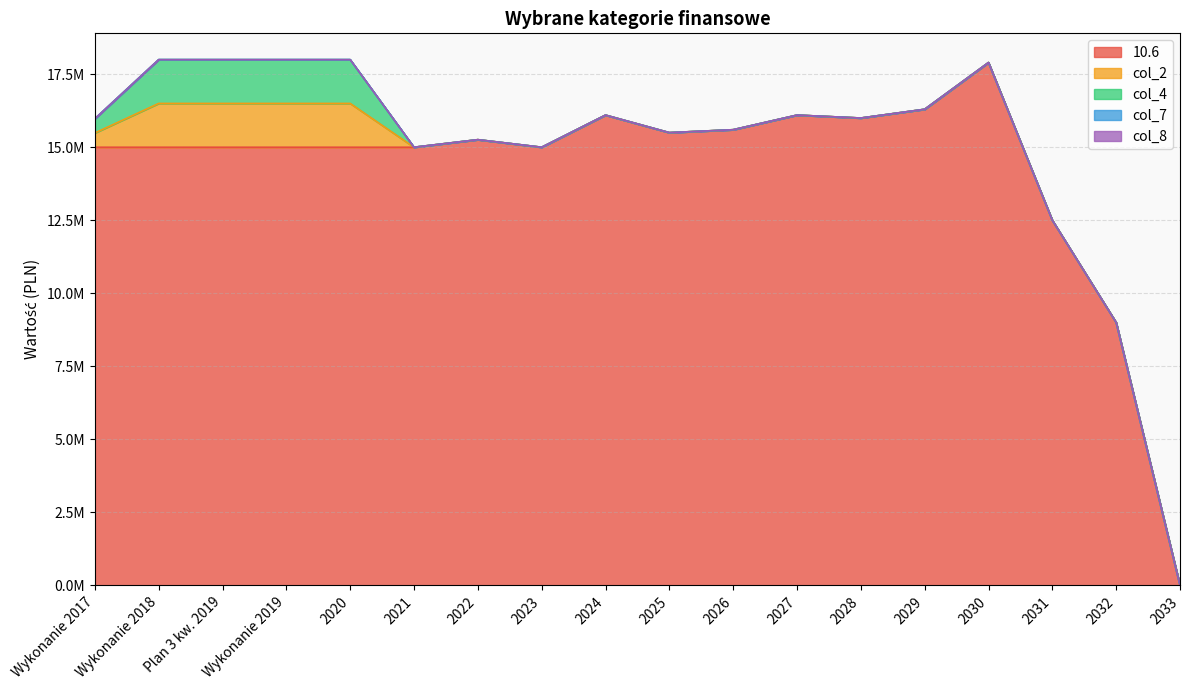

True or false: col_8 and col_4 cross at least once.

False